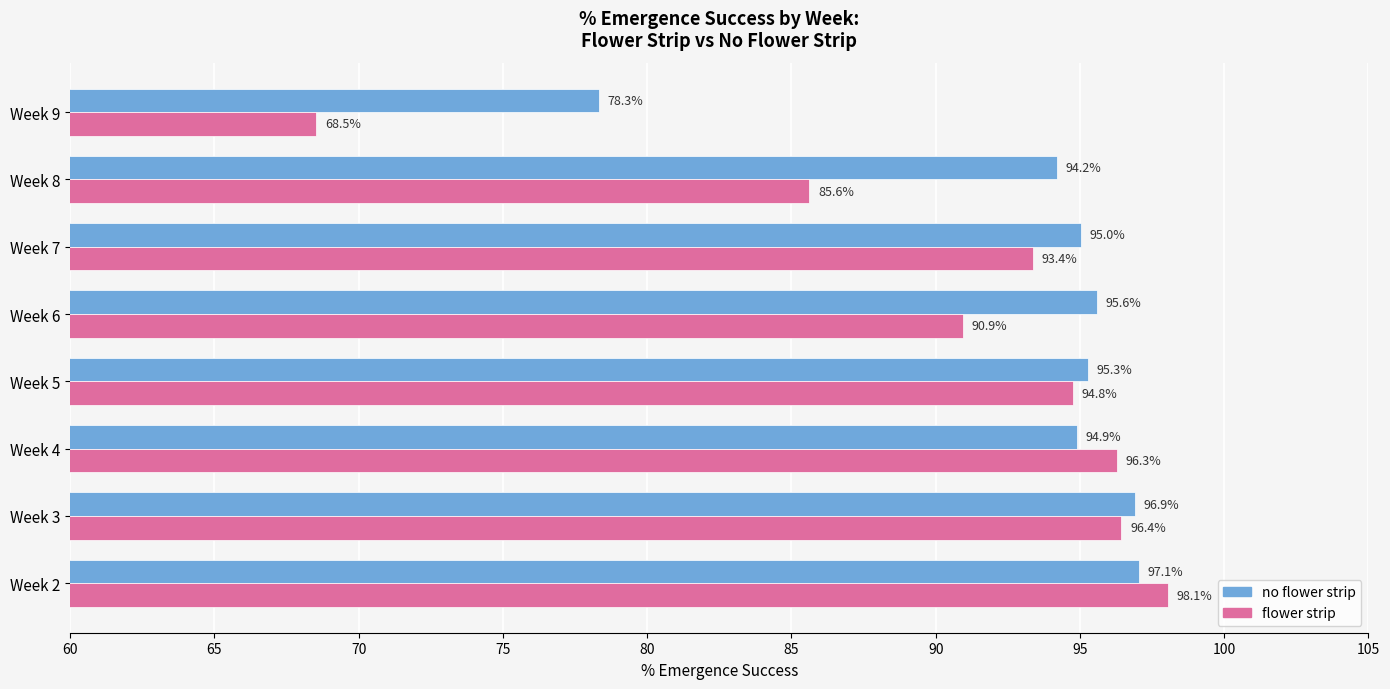

Which category has the lowest value in the no flower strip series?

Week 9